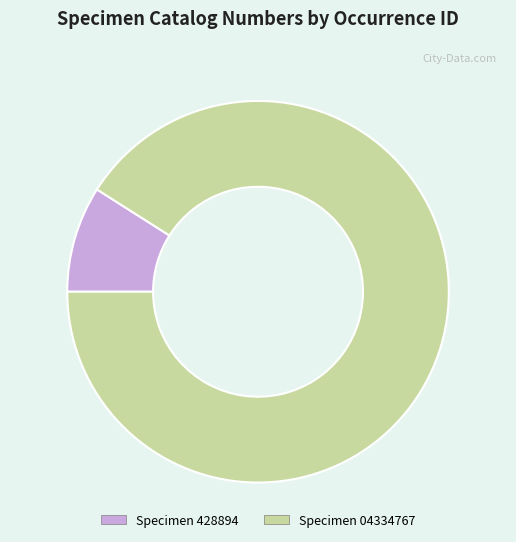

Do Specimen 428894 and Specimen 04334767 together represent more than half of the pie?

Yes